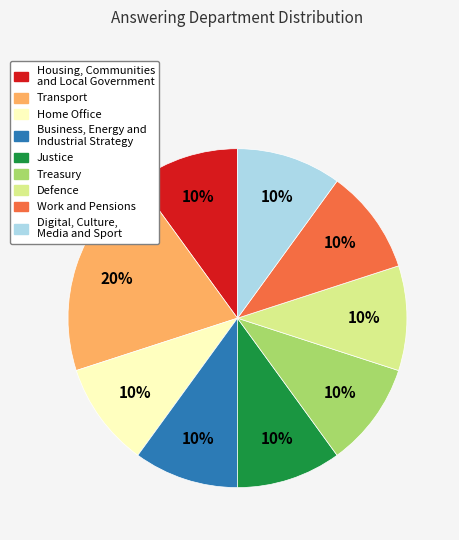

True or false: Treasury accounts for 1% of the total.

False